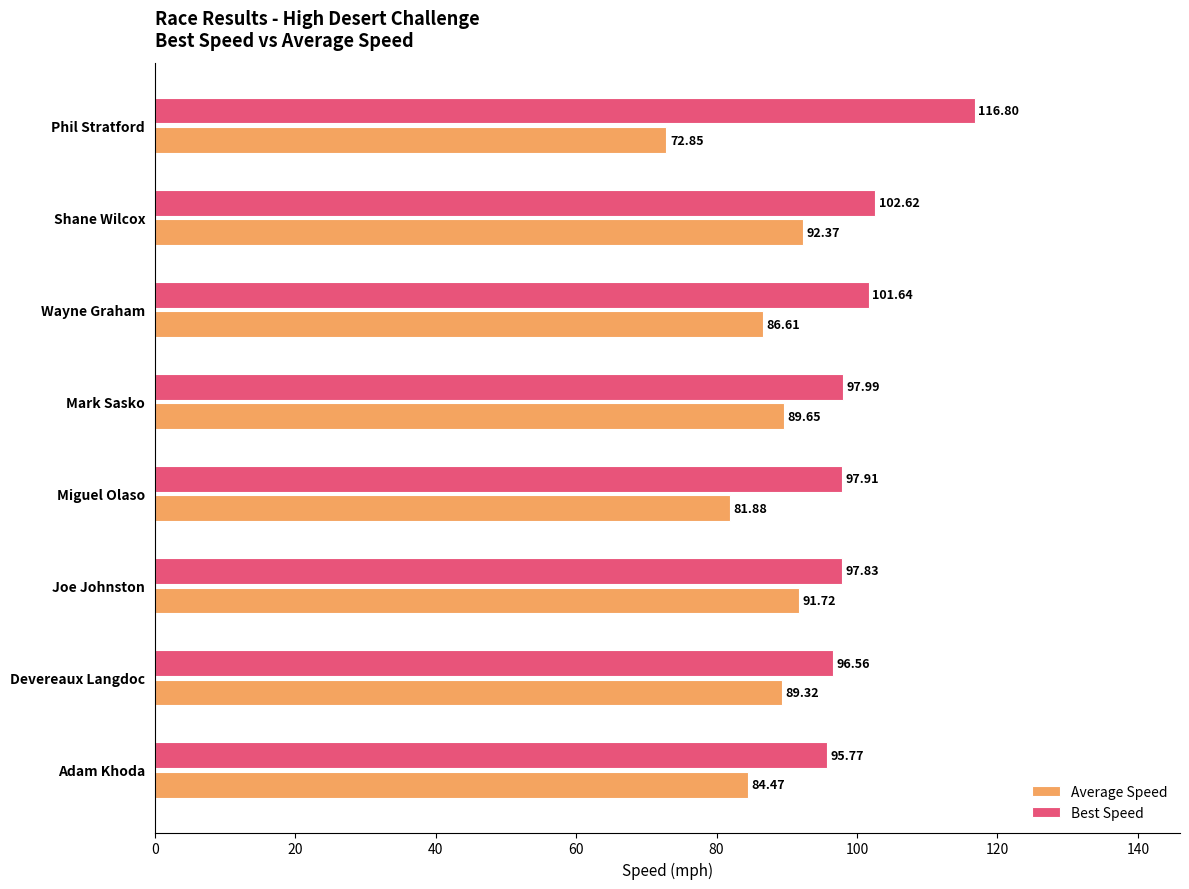

What is the difference between the highest and lowest values at Joe Johnston?

6.1